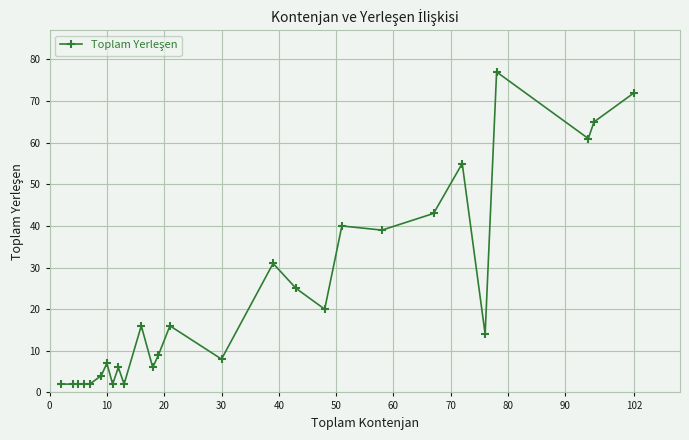

True or false: there are more than 0 points higher than both neighbors.

True